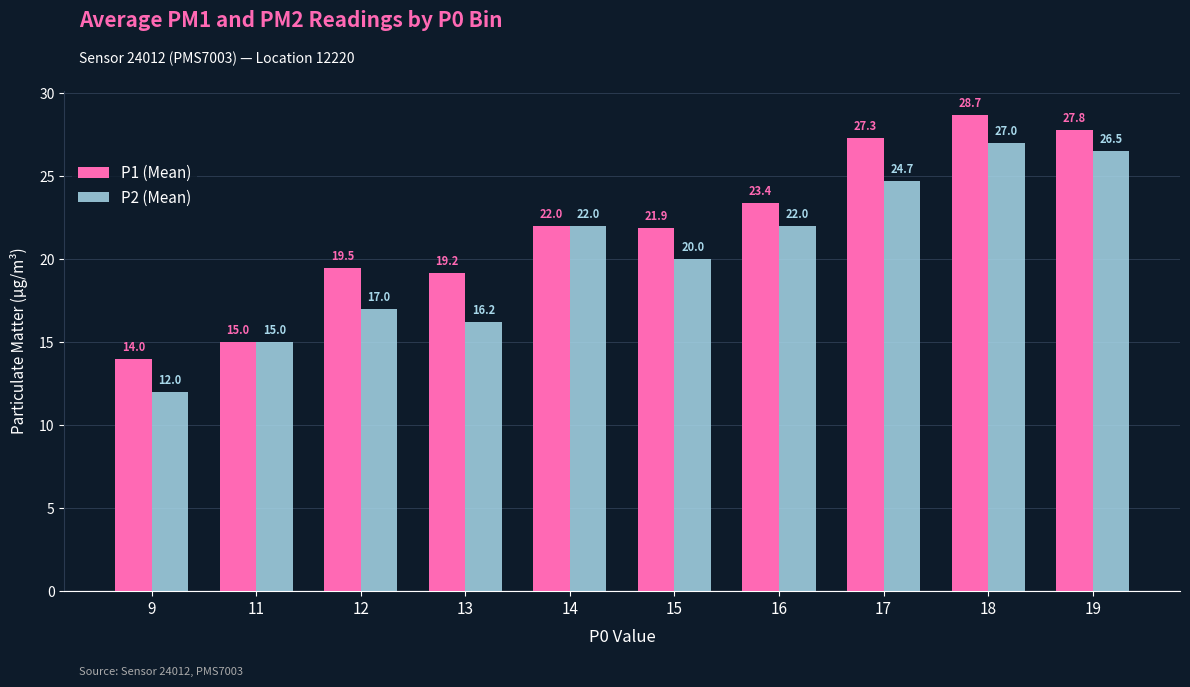

The P2 (Mean) series shows 20.0 at 15. True or false?

True